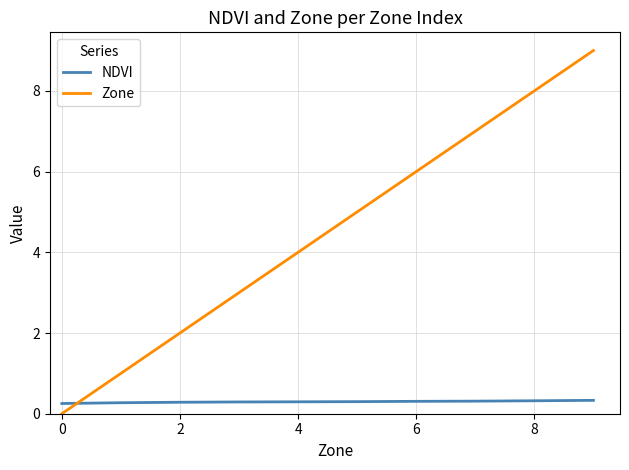

What is the sum of all Zone values?

45.0